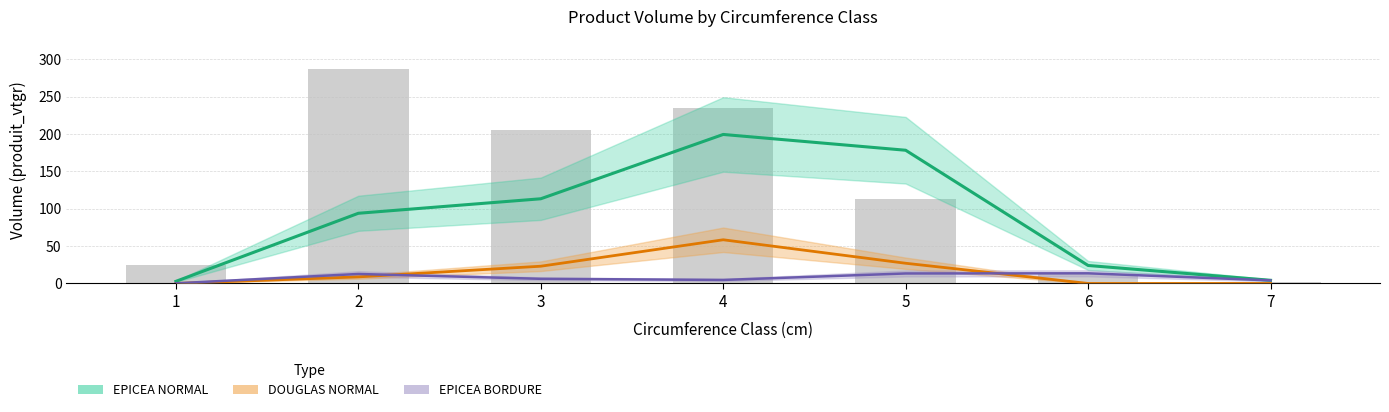

Reading left to right, transcribe all the data shown in this chart.

EPICEA NORMAL: 1=2.8	2=94.0	3=113.4	4=199.5	5=178.4	6=24.1	7=4.2
DOUGLAS NORMAL: 1=0.0	2=8.8	3=23.1	4=58.5	5=27.0	6=0.0	7=0.0
EPICEA BORDURE: 1=0.2	2=12.7	3=6.2	4=4.7	5=13.4	6=13.6	7=4.1